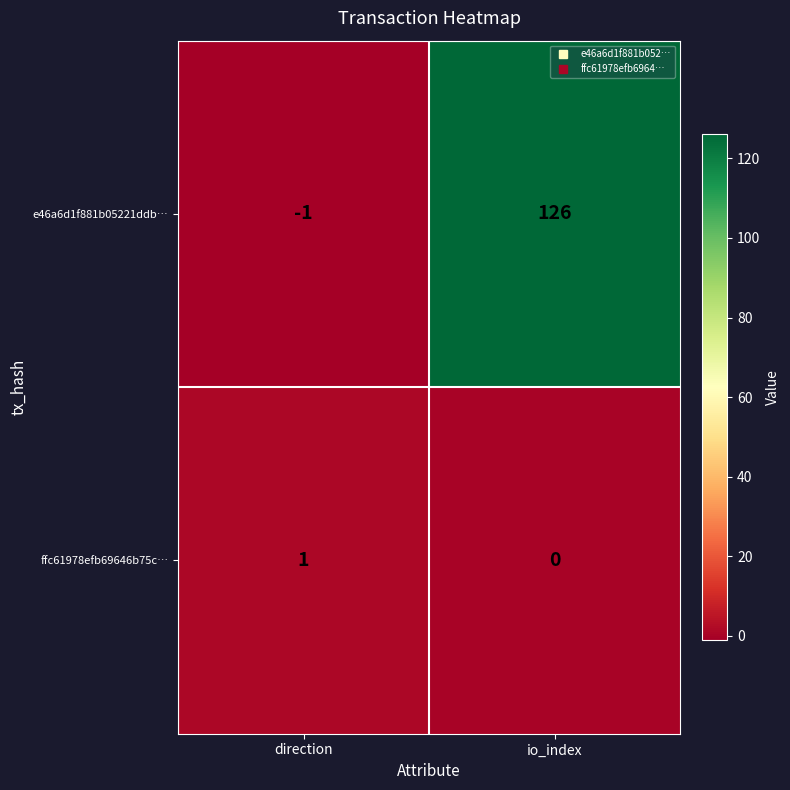

List the series in order of their peak value, lowest first.

ffc61978efb69646b75c…, e46a6d1f881b05221ddb…